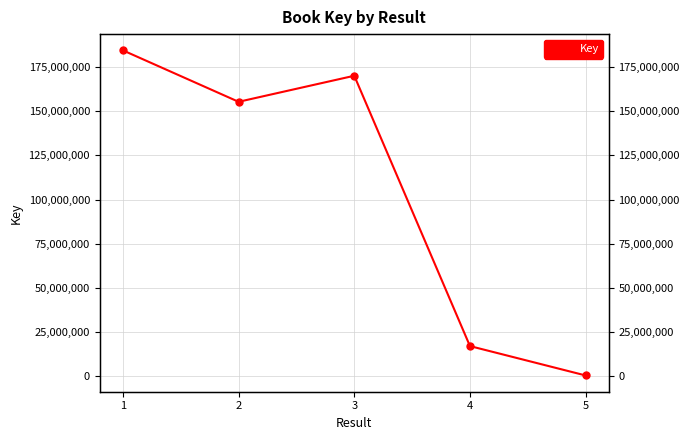

Count the number of categories in the chart.

5